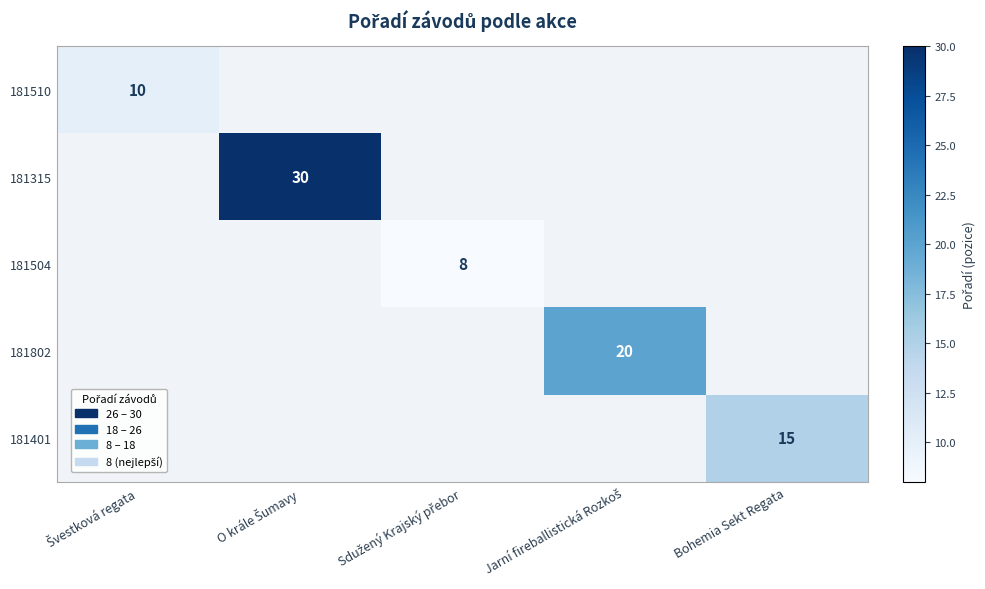

Which has a higher value, O krále Šumavy or Sdužený Krajský přebor?

O krále Šumavy